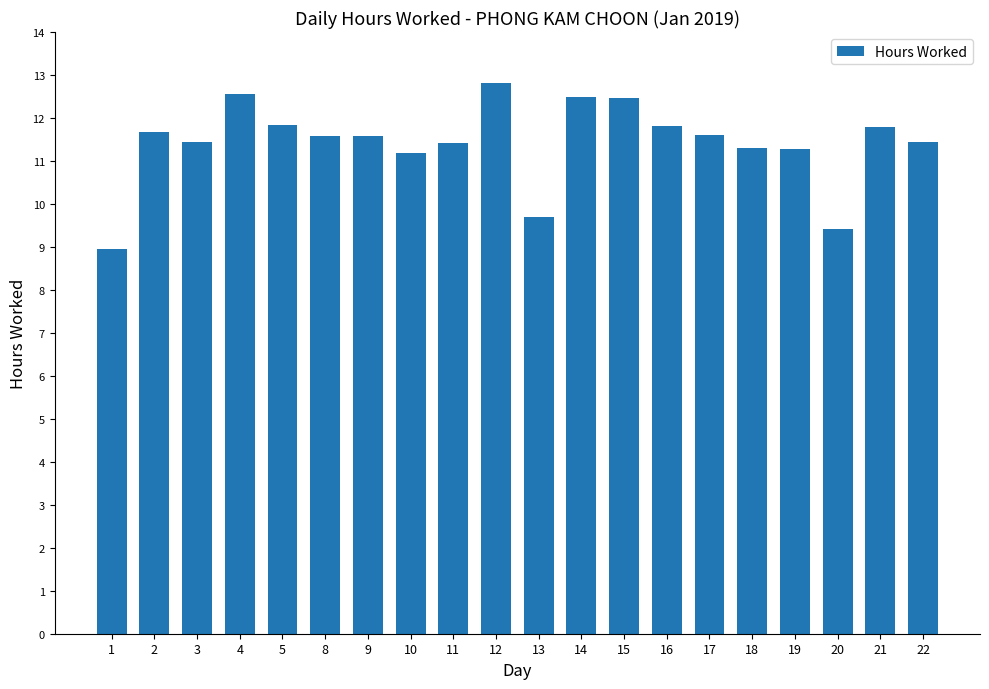

What is the value of the 8th bar from the left?

11.2